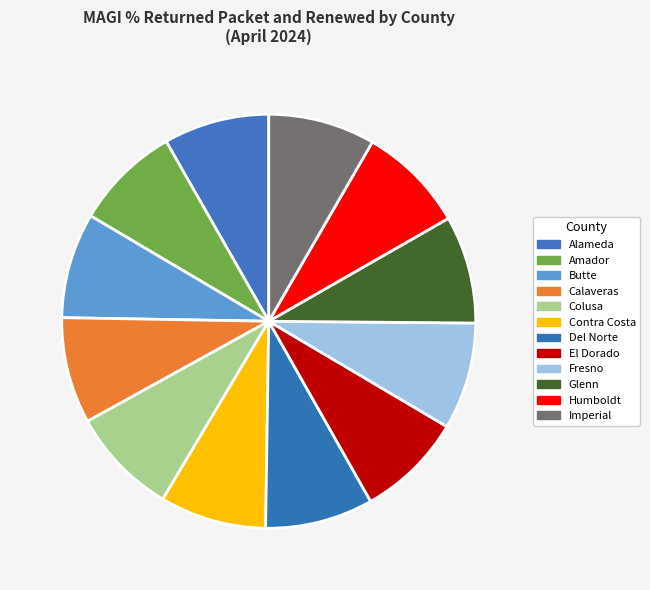

What percentage do Calaveras and Imperial together represent?

16.6%